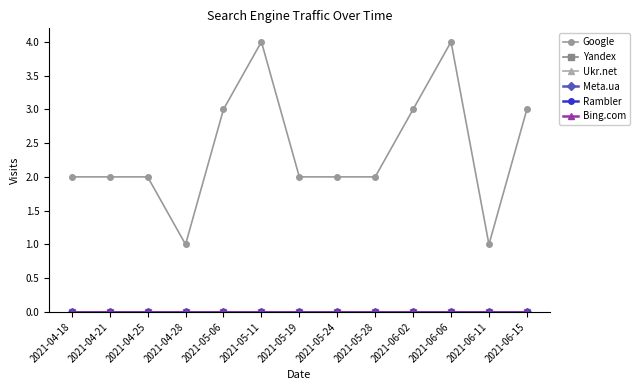

Reading right to left, extract all data points from this chart.

Google: 3	1	4	3	2	2	2	4	3	1	2	2	2
Yandex: 0	0	0	0	0	0	0	0	0	0	0	0	0
Ukr.net: 0	0	0	0	0	0	0	0	0	0	0	0	0
Meta.ua: 0	0	0	0	0	0	0	0	0	0	0	0	0
Rambler: 0	0	0	0	0	0	0	0	0	0	0	0	0
Bing.com: 0	0	0	0	0	0	0	0	0	0	0	0	0